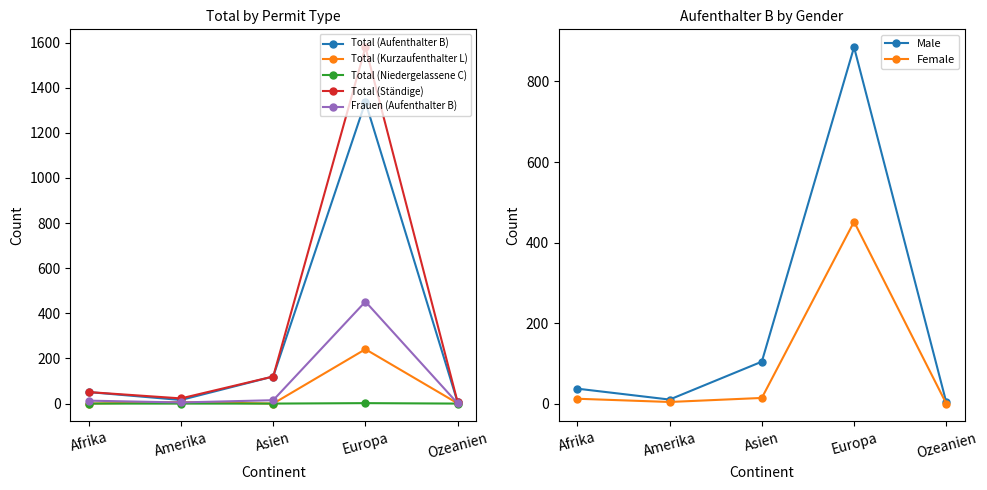

At which category is the sum across all series the highest?

Europa